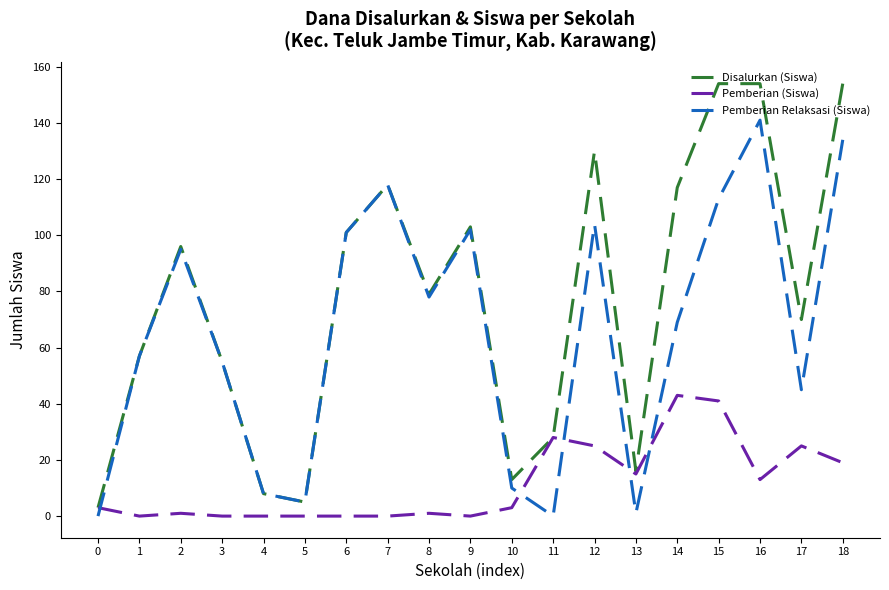

At 16, list the series in order from largest to smallest.

Disalurkan (Siswa), Pemberian Relaksasi (Siswa), Pemberian (Siswa)